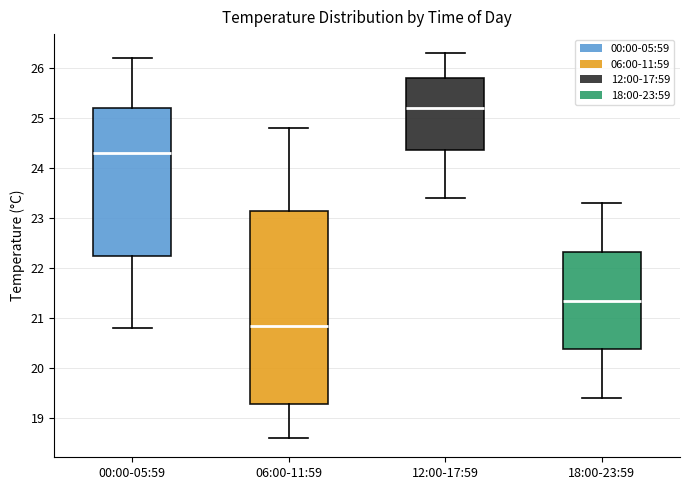

Where does the median line of the box for 06:00-11:59 sit on the y-axis? The values are not printed on the chart, so give them approximately, as read against the axis.

20.9